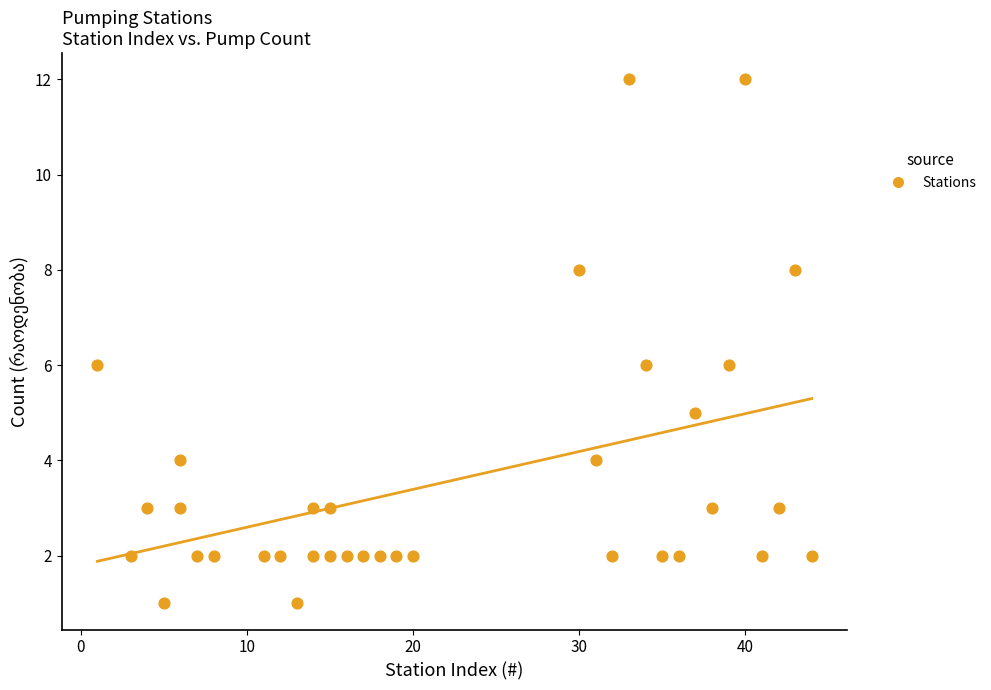

What is the range of Y values (max minus min)?

11